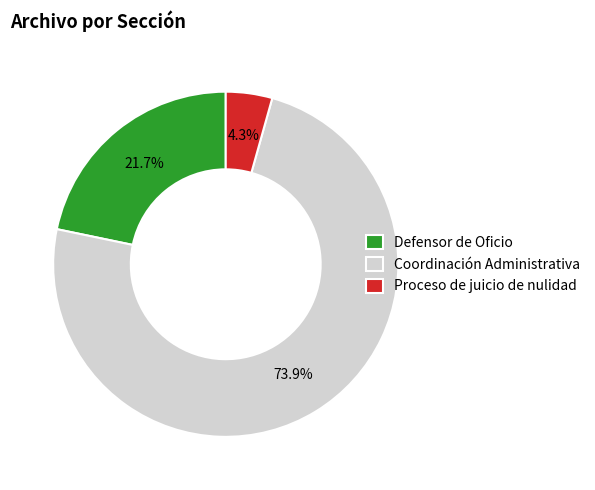

Is it true that Defensor de Oficio is 35% of the pie?

False